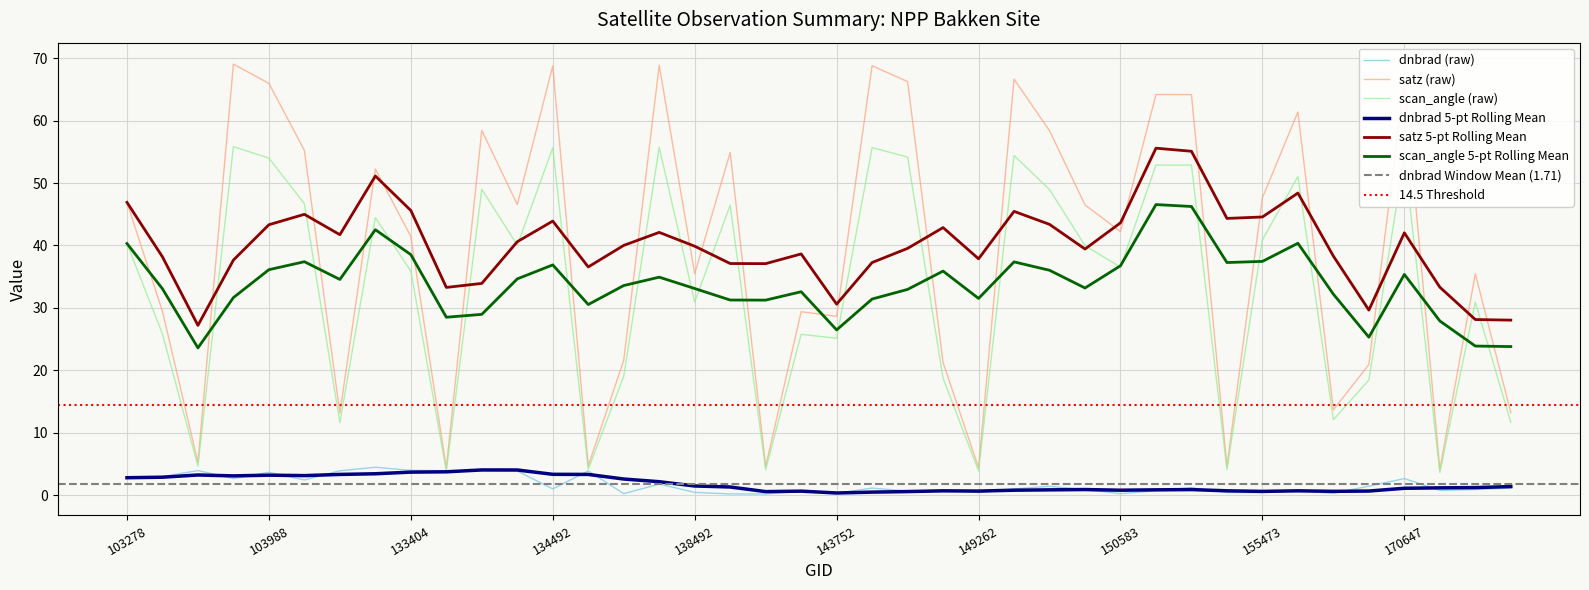

At which label is satz closest to 36?

175113